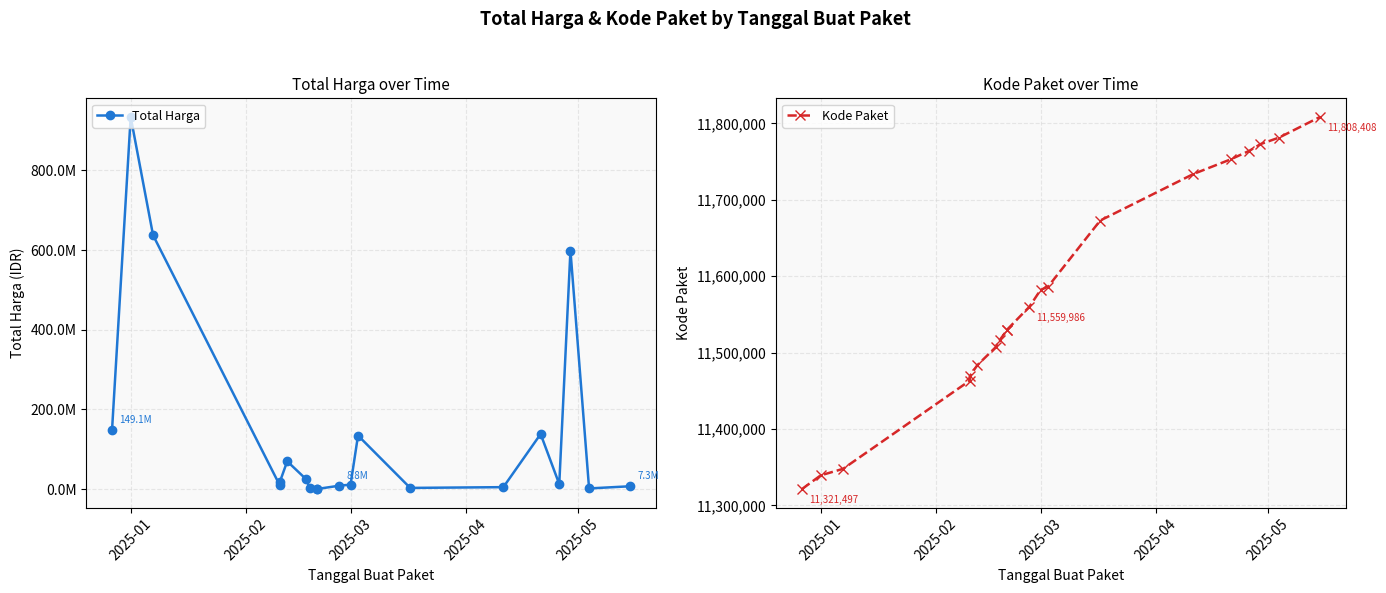

Between which two adjacent categories do Kode Paket and Total Harga first intersect?

2025-03 and 2025-04